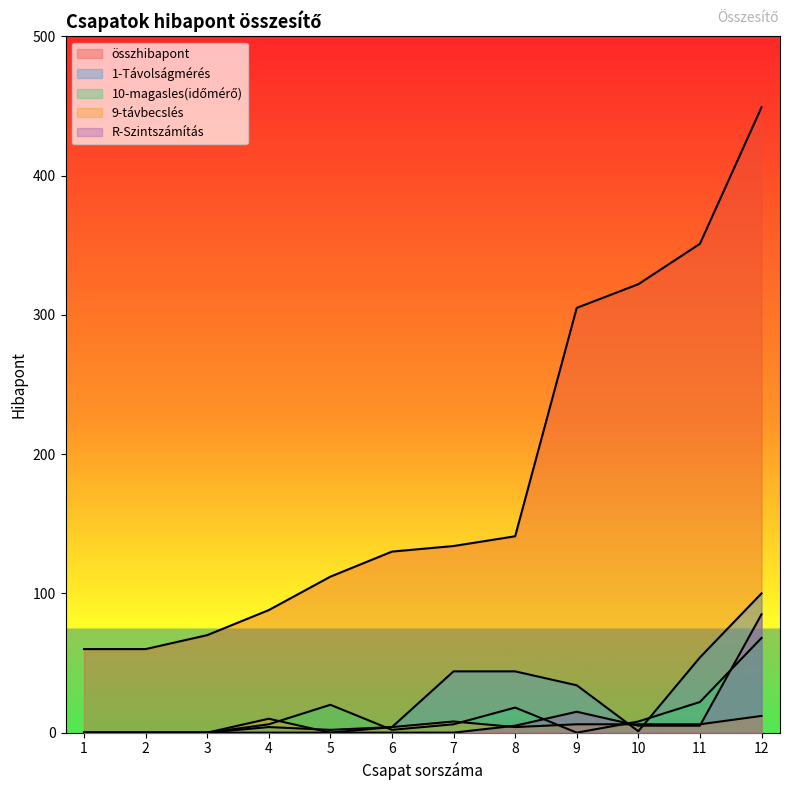

True or false: összhibapont has a value of 351 at 11.

True